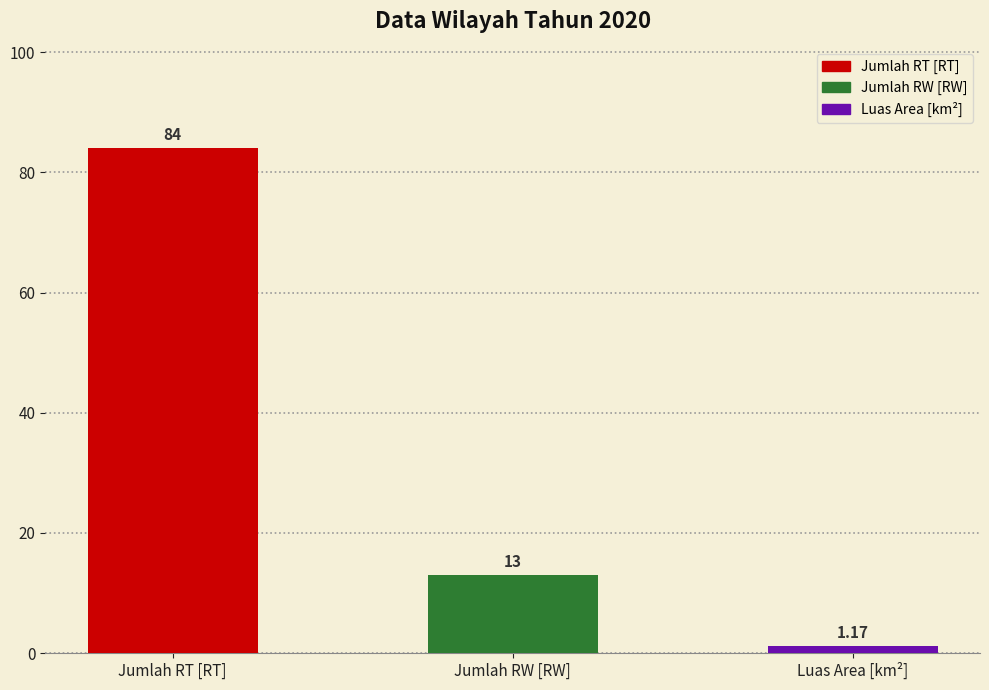

List the labels in order of value, smallest first.

Luas Area [km²], Jumlah RW [RW], Jumlah RT [RT]